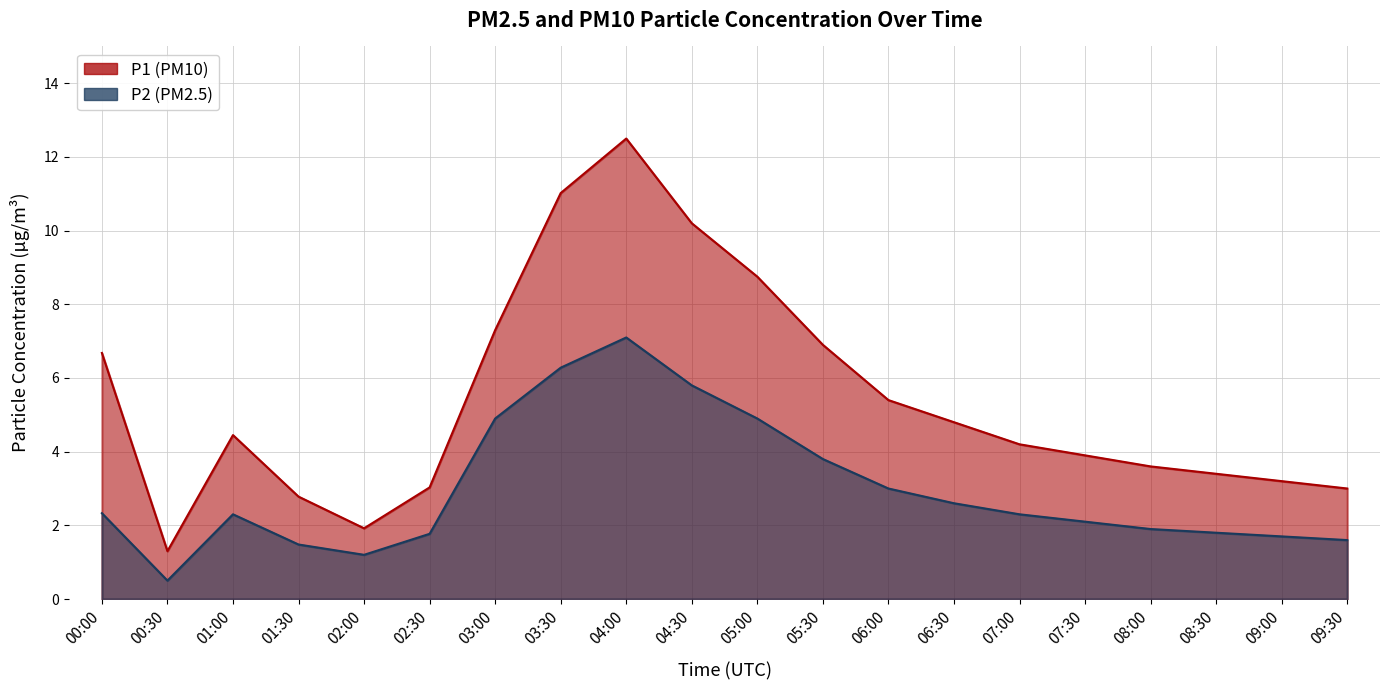

What is the sum of the P1 values at 01:30 and 03:00?

10.1